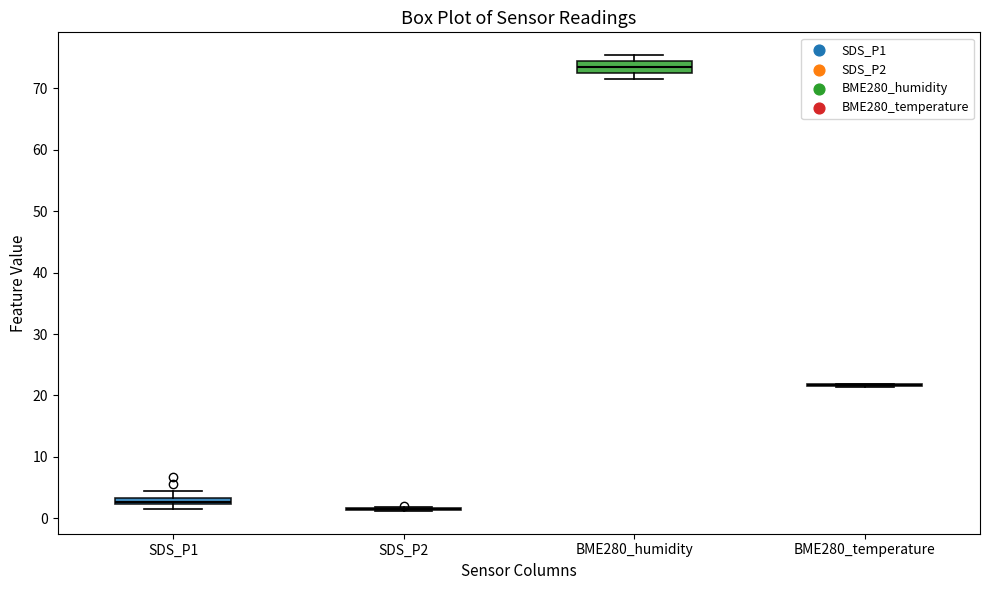

Where is the upper edge of the box for BME280_humidity on the y-axis? The values are not printed on the chart, so give them approximately, as read against the axis.

74